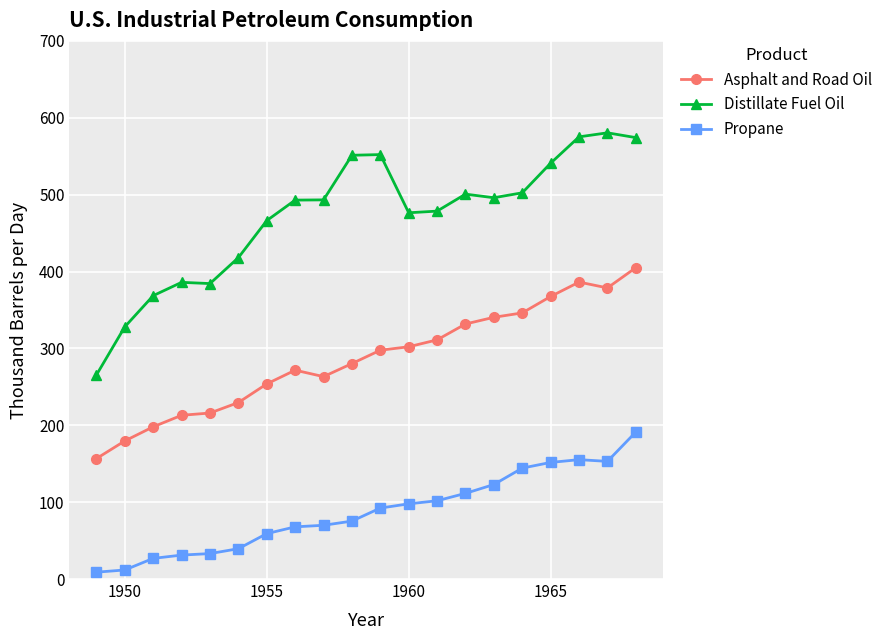

True or false: Asphalt and Road Oil has more than 0 interior local peaks.

True